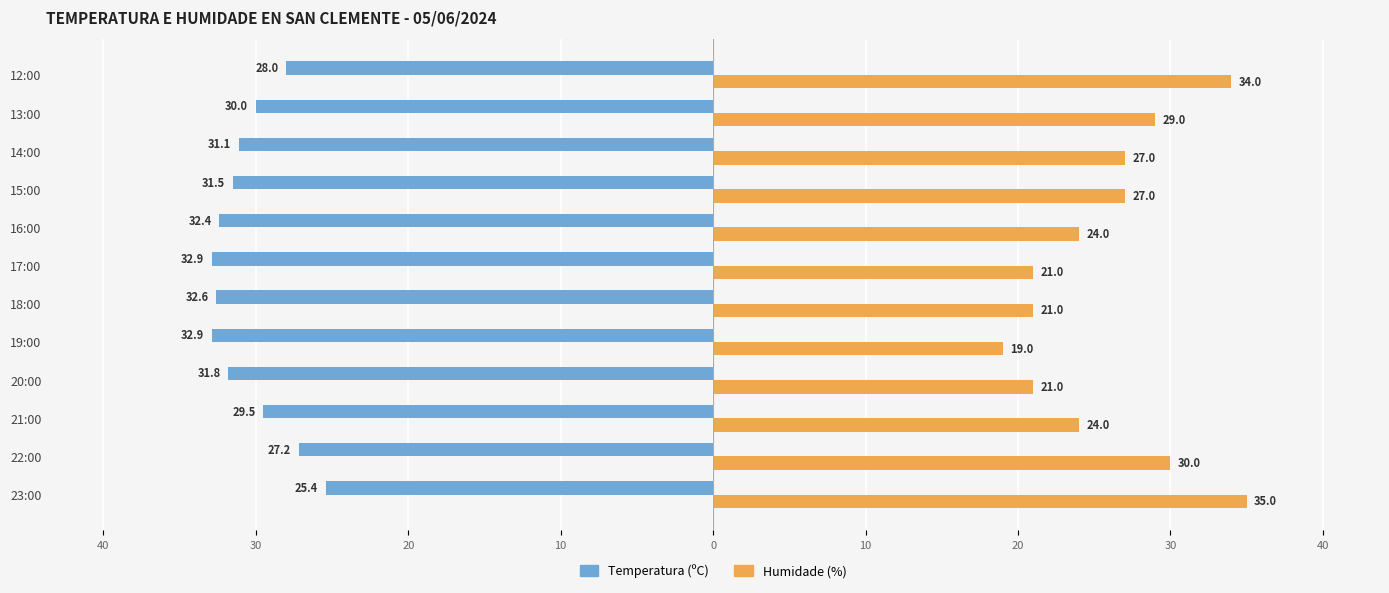

What are all the series names shown in the legend?

Temperatura (ºC), Humidade (%)